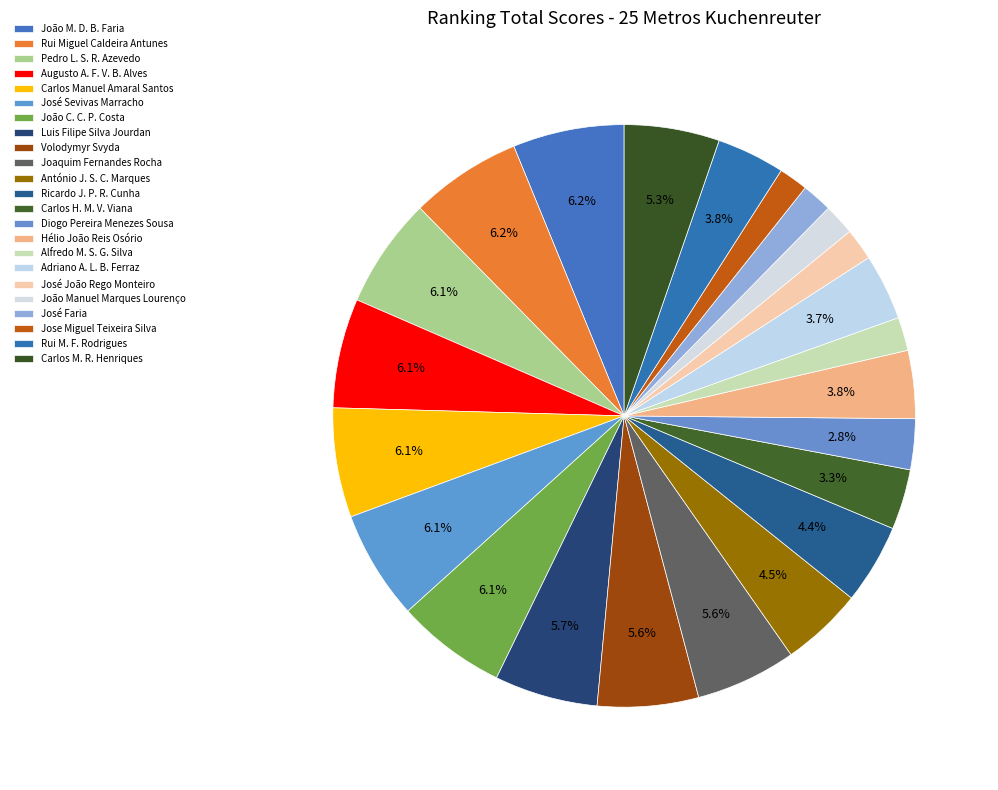

How many slices are in this pie chart?

23